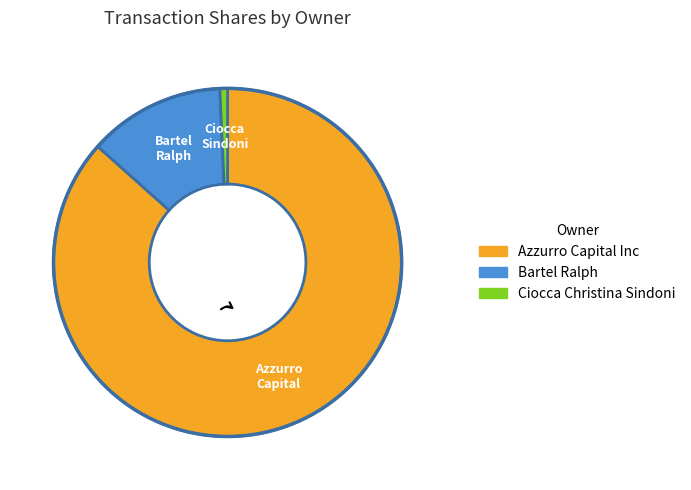

Is there a majority slice in this chart?

Yes